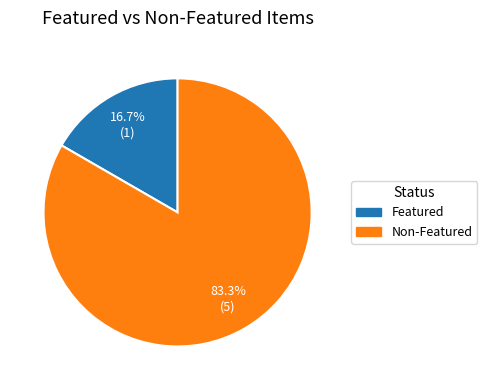

Is there any slice that represents more than half of the pie?

Yes